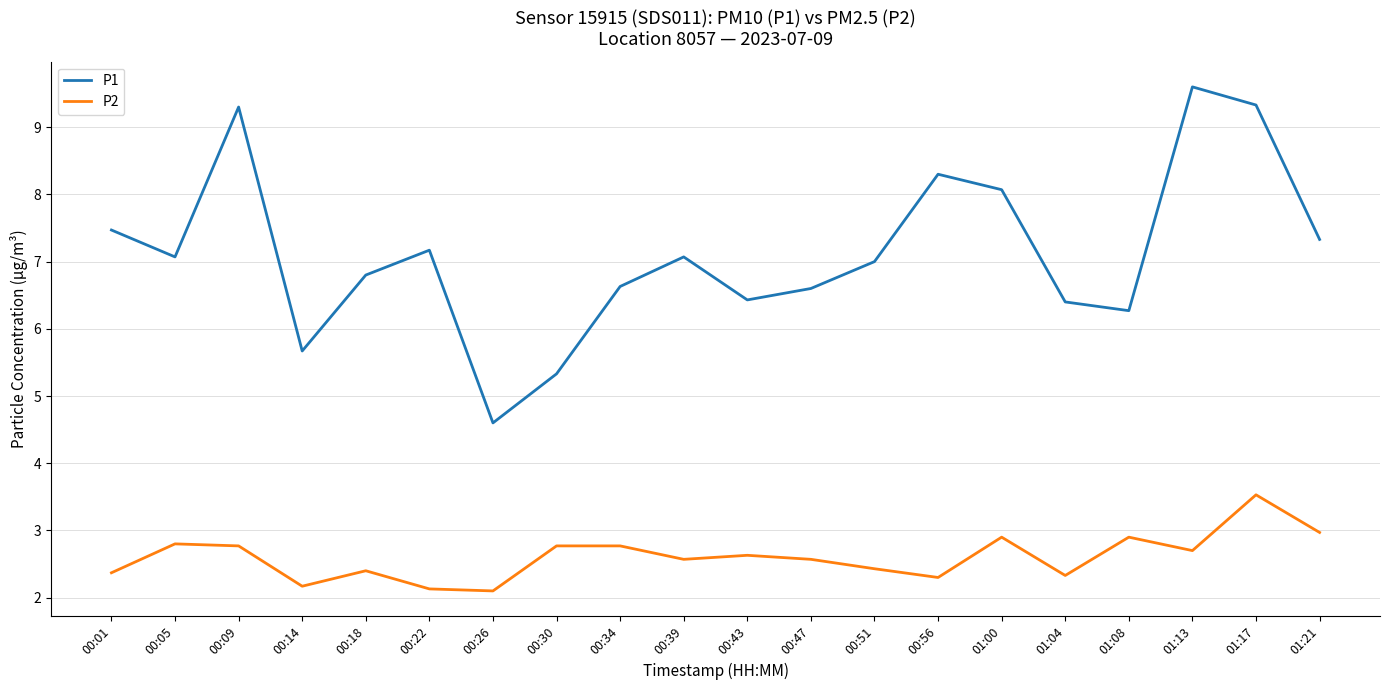

The P1 series shows 7.1 at 00:39. True or false?

True